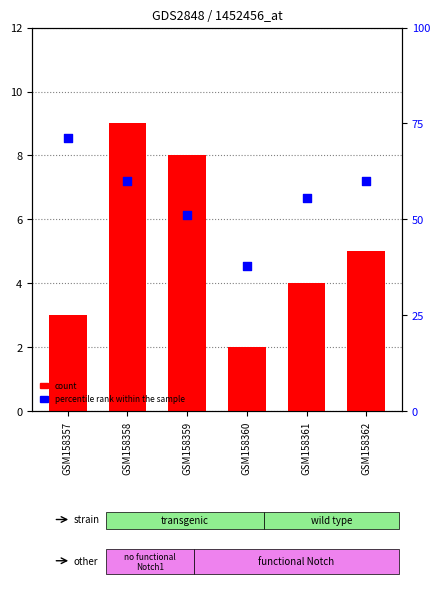

Which series reaches the minimum Y coordinate?

count